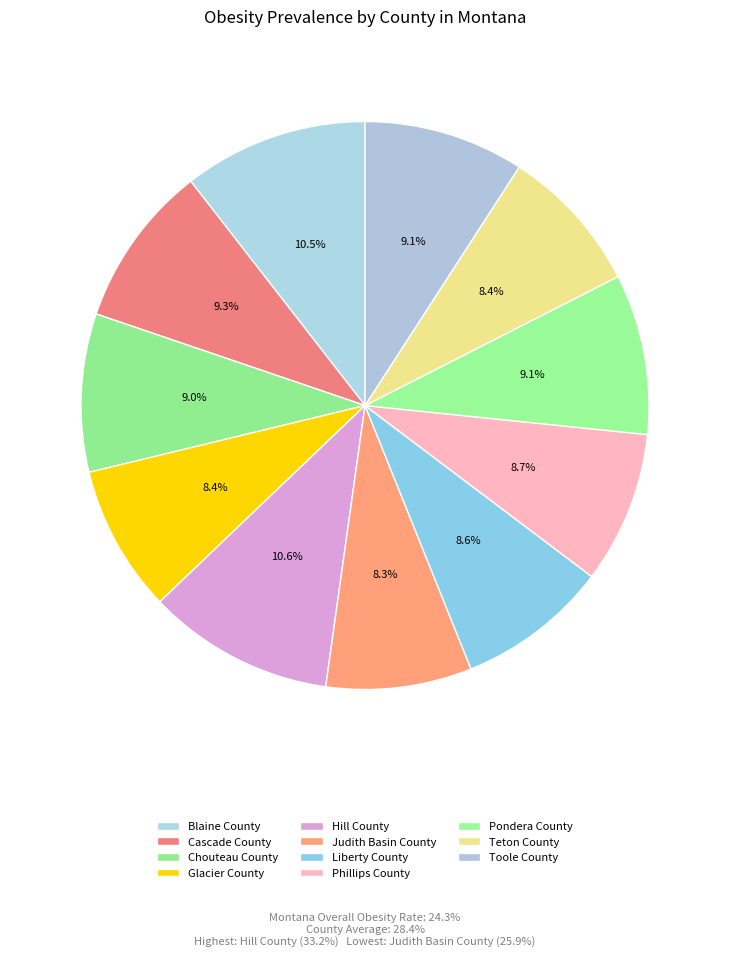

How many slices are in this pie chart?

11